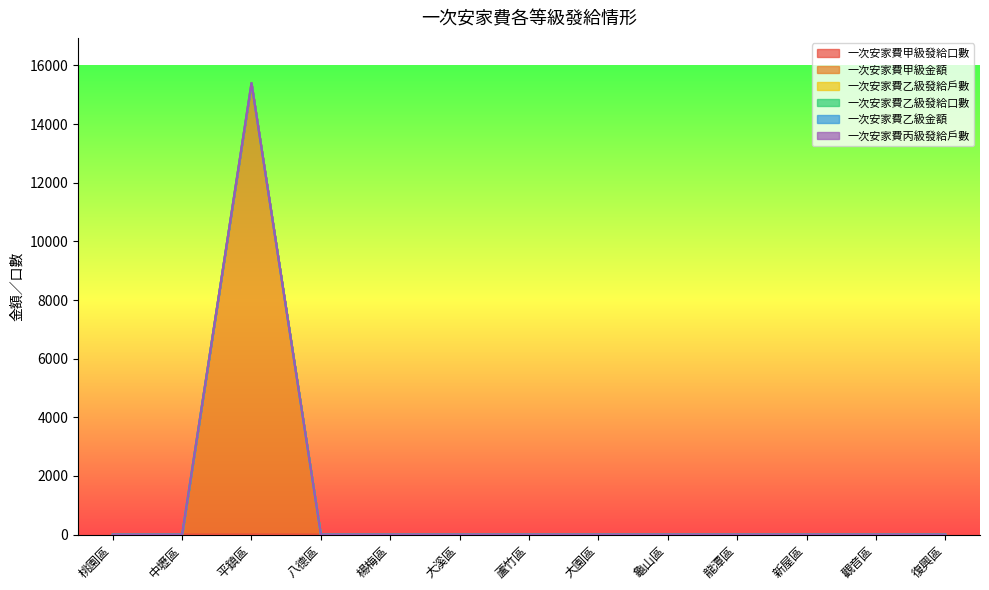

True or false: 一次安家費丙級發給戶數 and 一次安家費乙級金額 cross at least once.

False